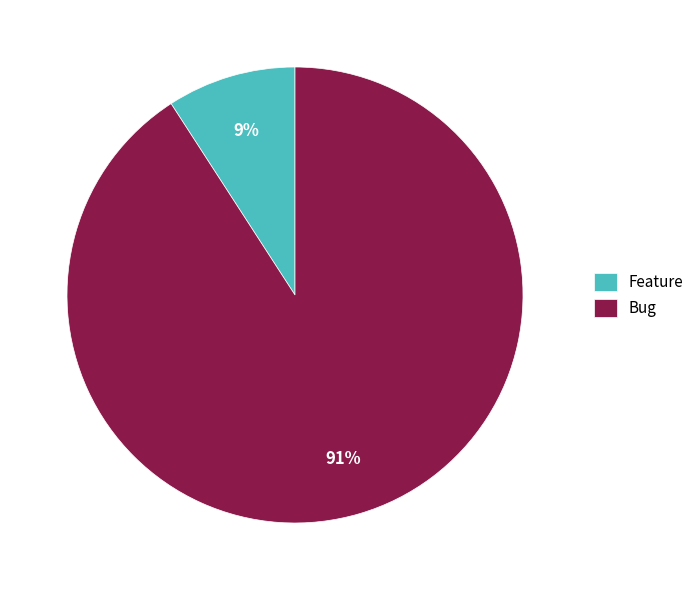

To the nearest percent, what is the average slice percentage?

50%